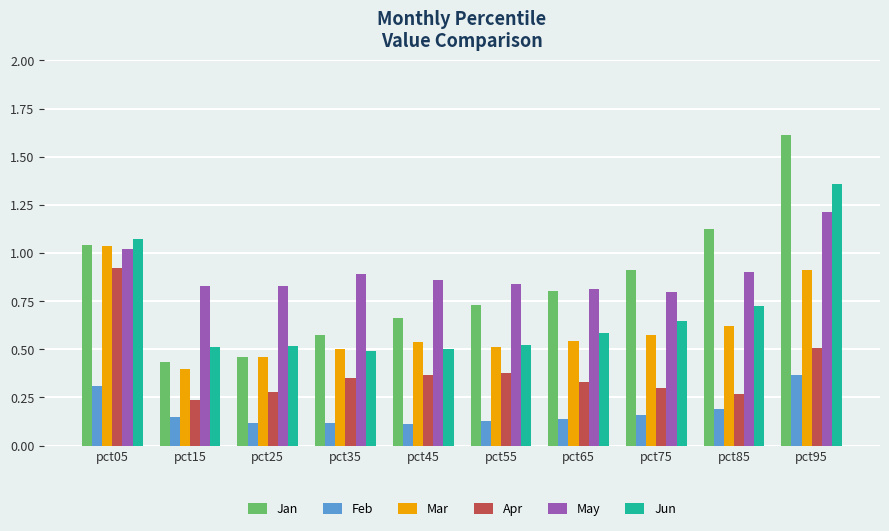

Which label corresponds to the largest value in the chart?

pct95